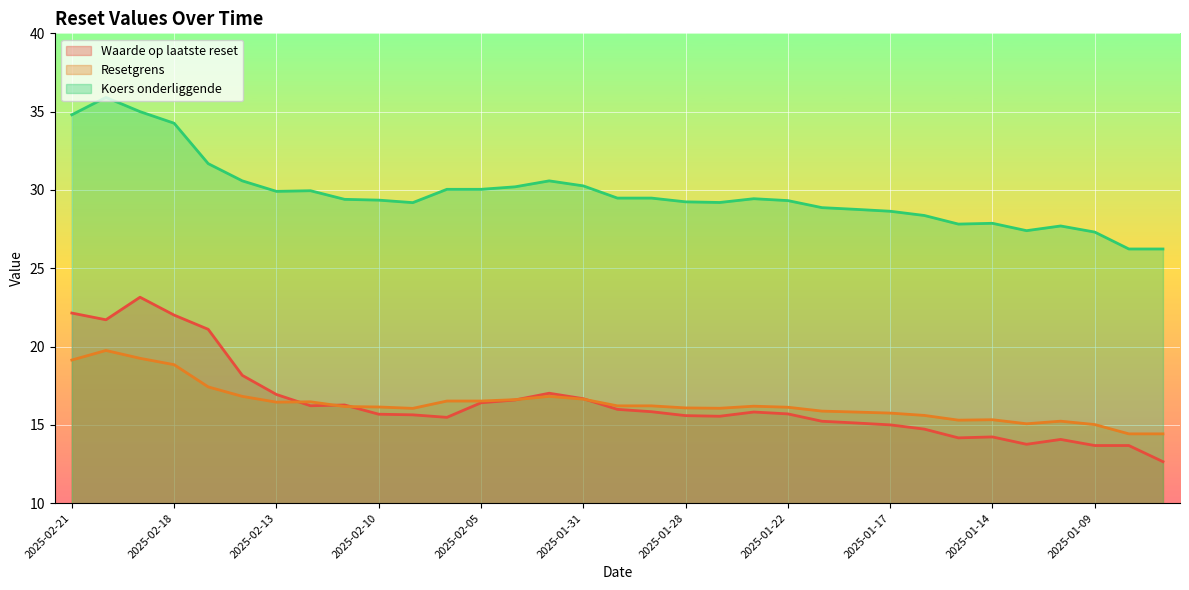

At how many categories does at least one series exceed 32?

4